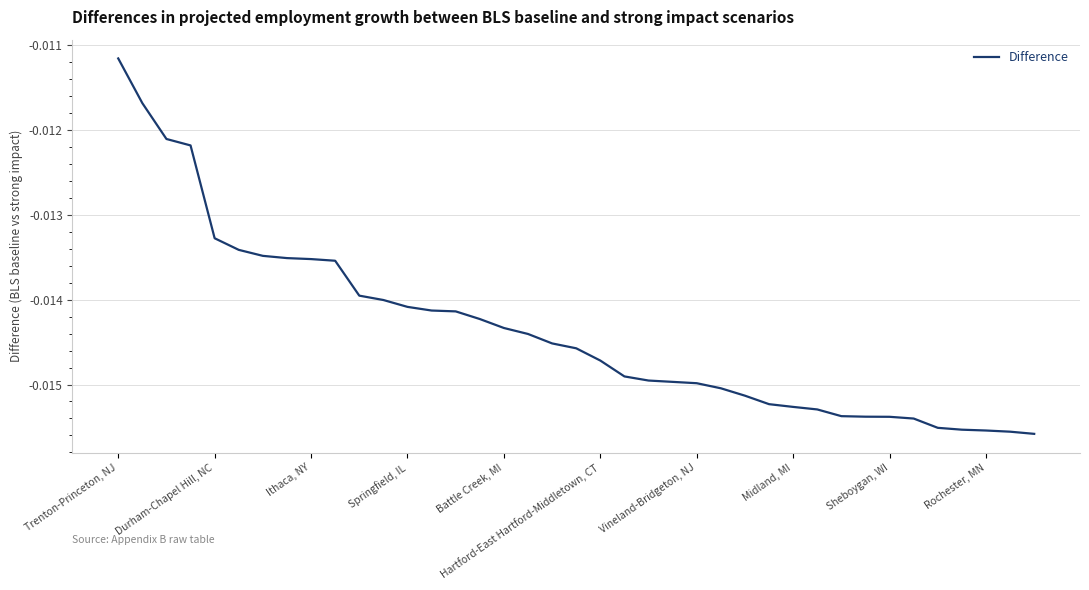

True or false: there are more than 0 points higher than both neighbors.

False